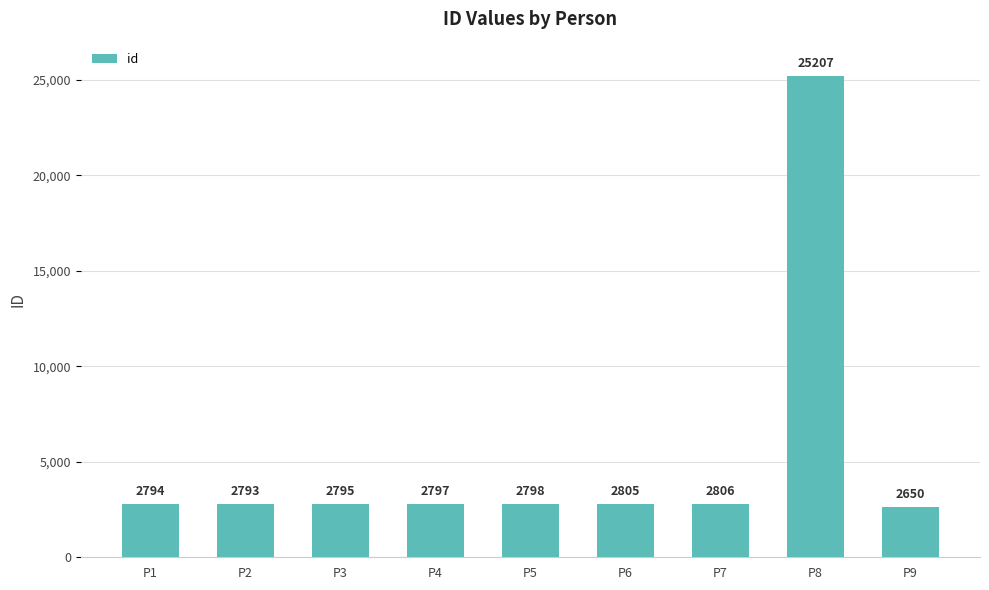

Reading right to left, transcribe all the data shown in this chart.

P9=2650	P8=25207	P7=2806	P6=2805	P5=2798	P4=2797	P3=2795	P2=2793	P1=2794